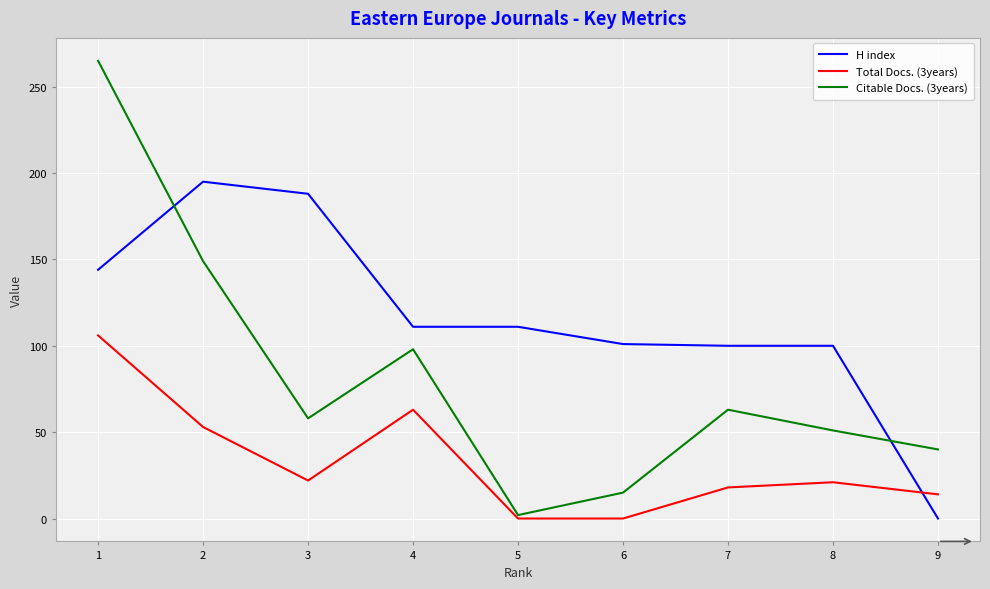

List the series in order of their peak value, lowest first.

Total Docs. (3years), H index, Citable Docs. (3years)